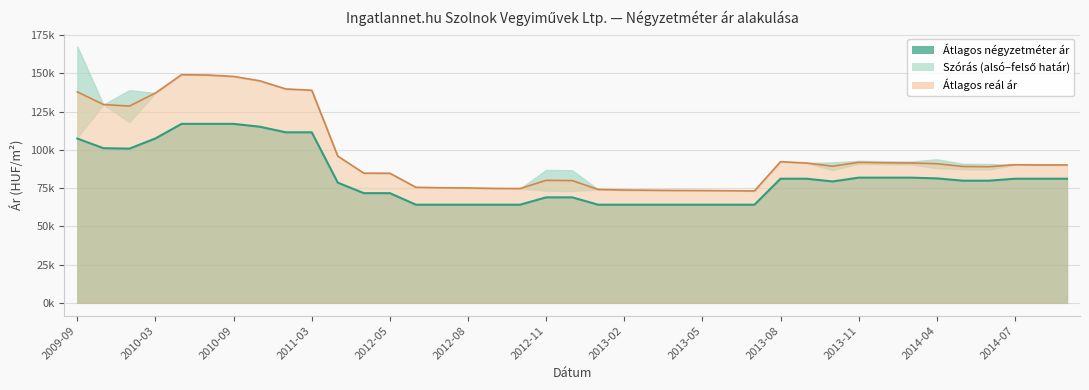

True or false: Átlagos négyzetméter ár and Szórás alsó határ intersect in this chart.

False